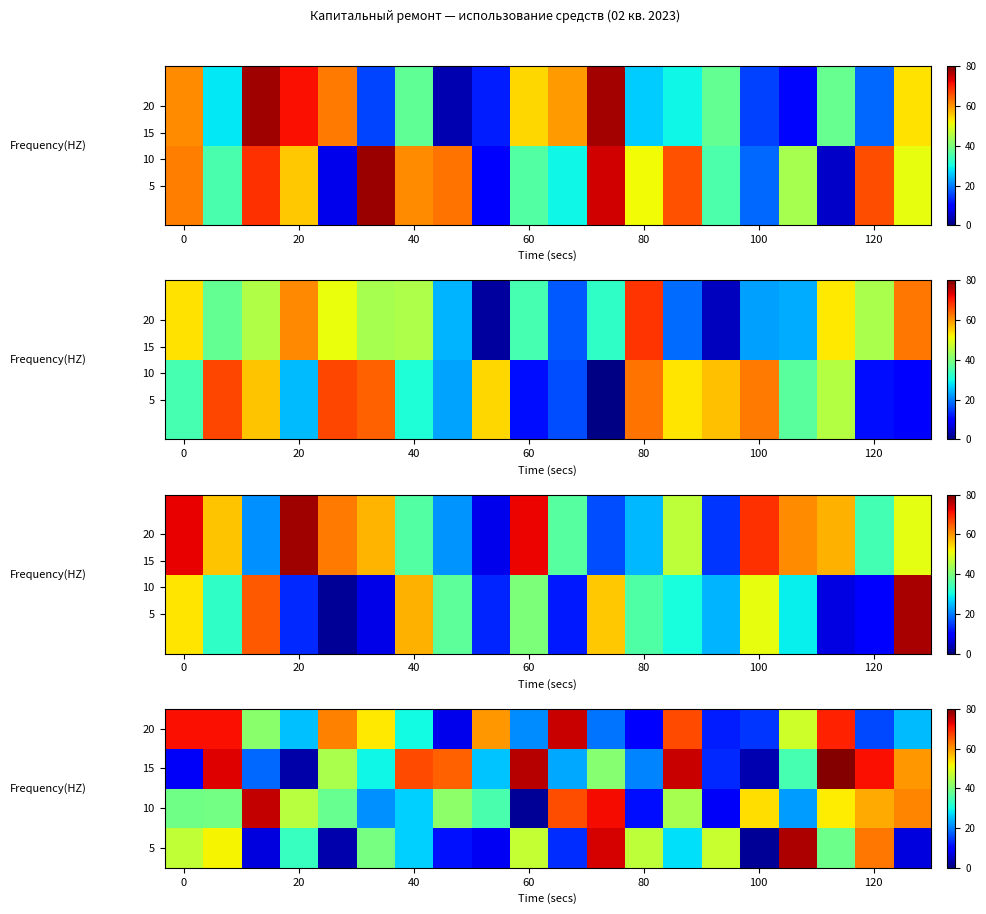

What is the highest value of the 20 series?

74.9